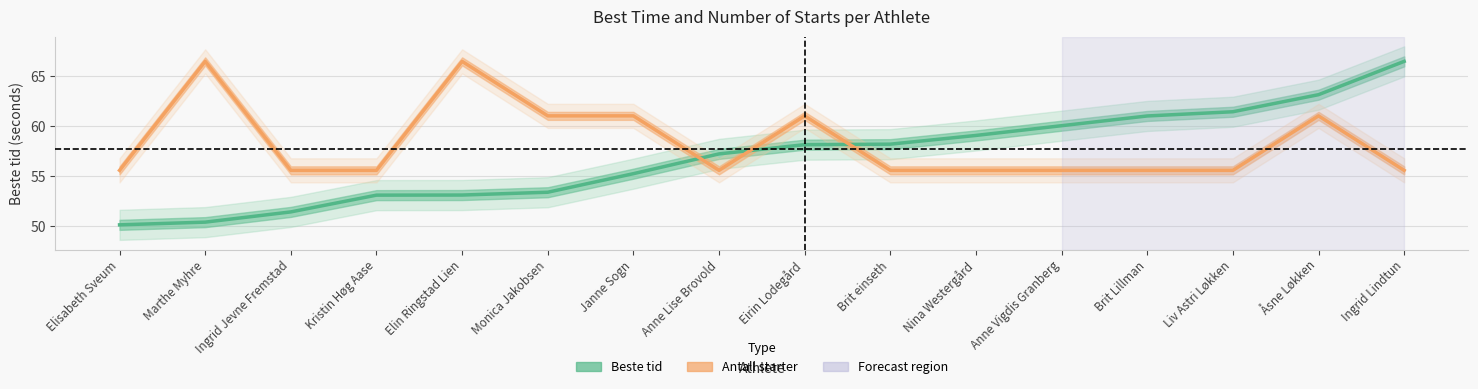

The value of Beste tid at Brit Lillman is 61.0. True or false?

True